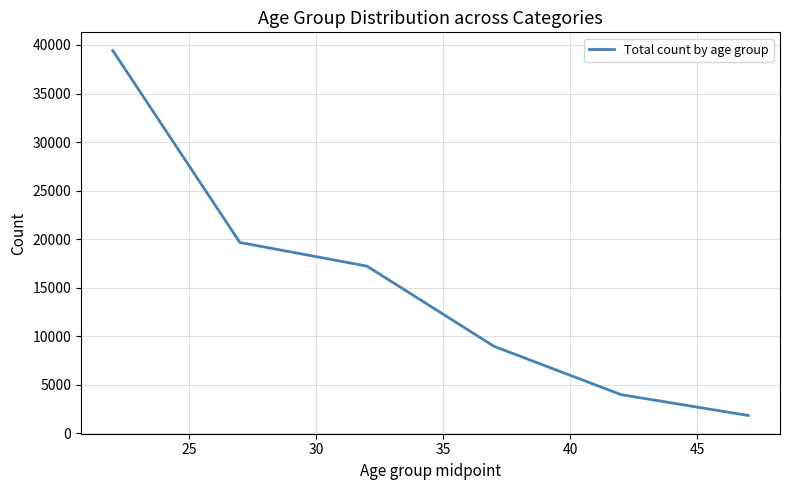

How many lines are shown in the chart?

1